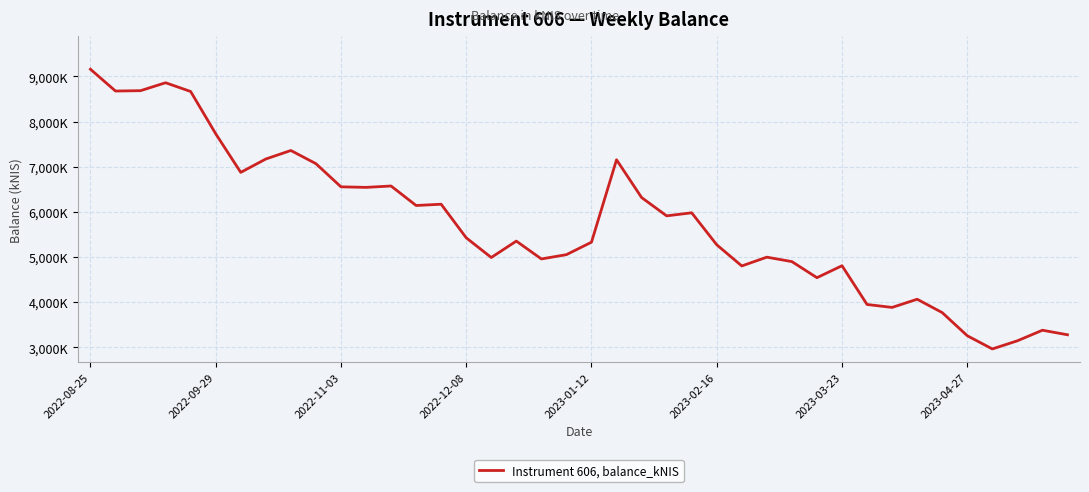

Is this an area chart (filled region under the line)?

No